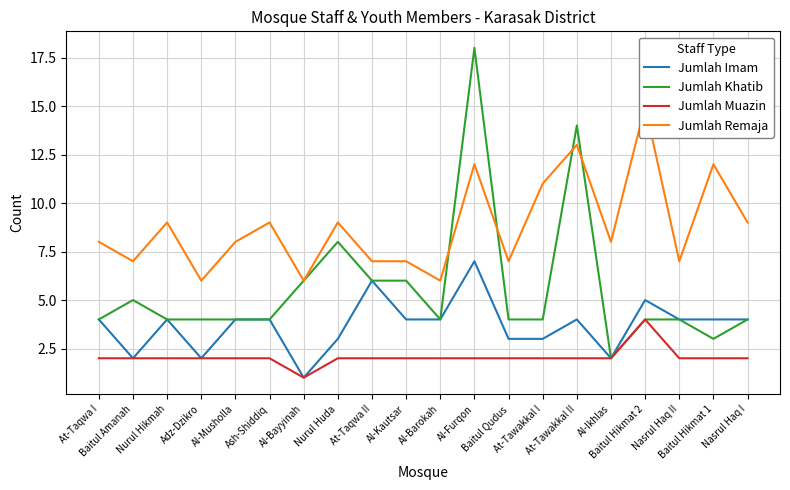

Reading left to right, extract all data points from this chart.

Jumlah Imam: 4	2	4	2	4	4	1	3	6	4	4	7	3	3	4	2	5	4	4	4
Jumlah Khatib: 4	5	4	4	4	4	6	8	6	6	4	18	4	4	14	2	4	4	3	4
Jumlah Muazin: 2	2	2	2	2	2	1	2	2	2	2	2	2	2	2	2	4	2	2	2
Jumlah Remaja: 8	7	9	6	8	9	6	9	7	7	6	12	7	11	13	8	15	7	12	9